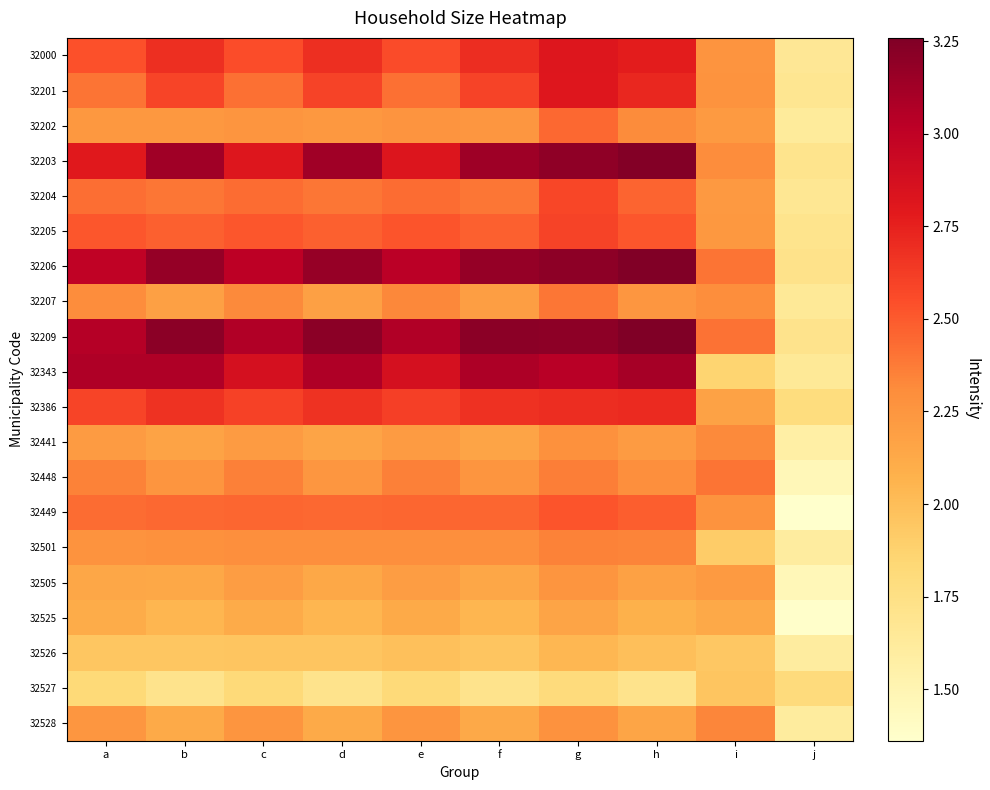

Which series has the widest spread of values?

32209